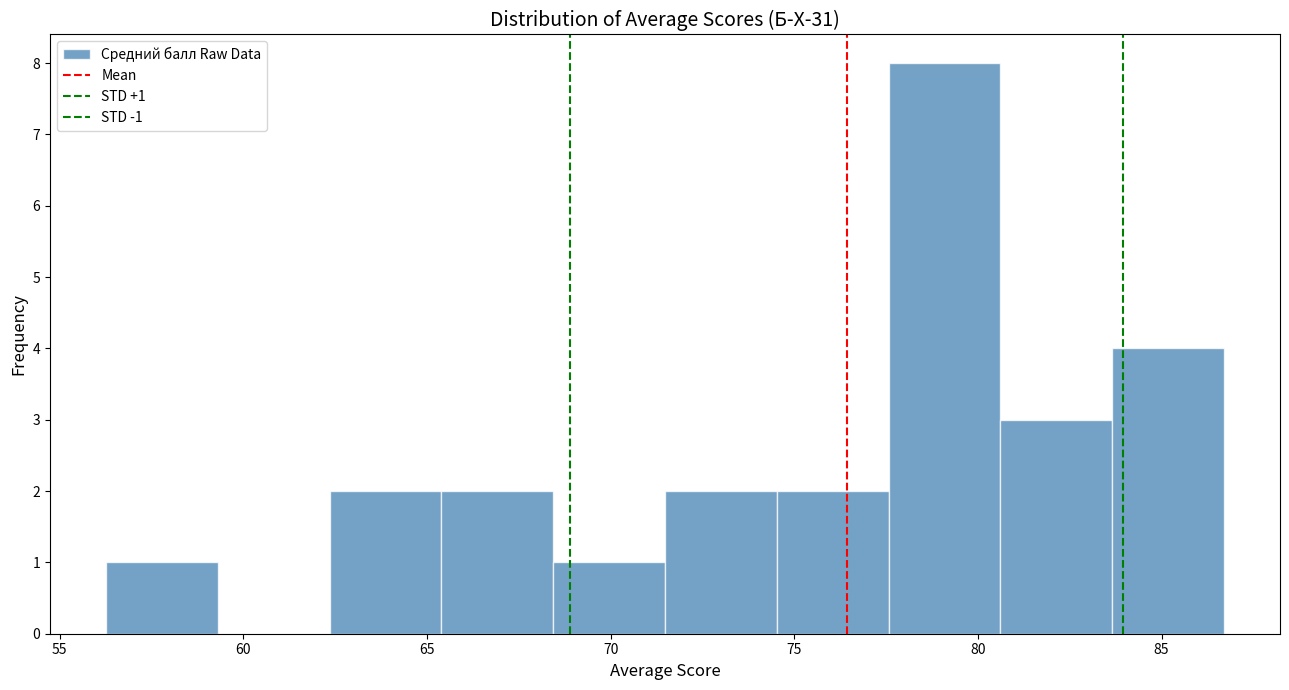

Which range on the x-axis has the tallest bar?

77.5 to 80.5